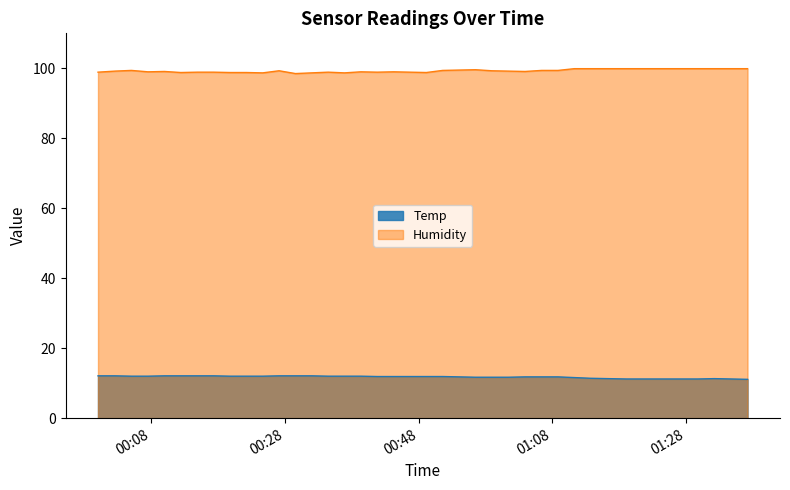

What is the lowest value of the Temp series?

11.1